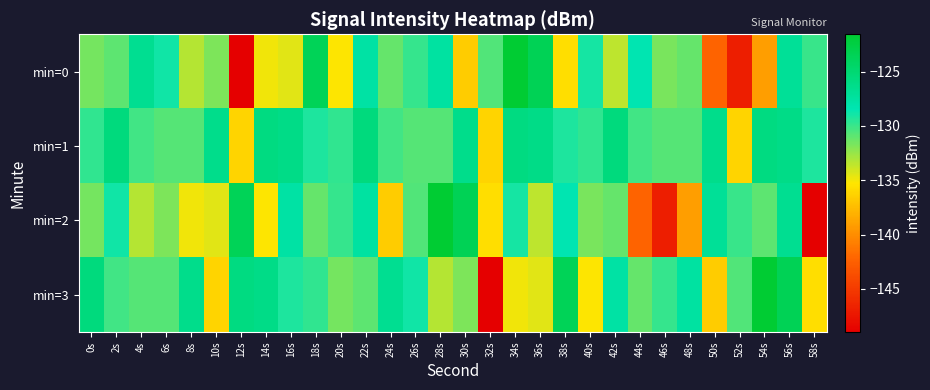

Which series has the largest total across all categories?

min=1